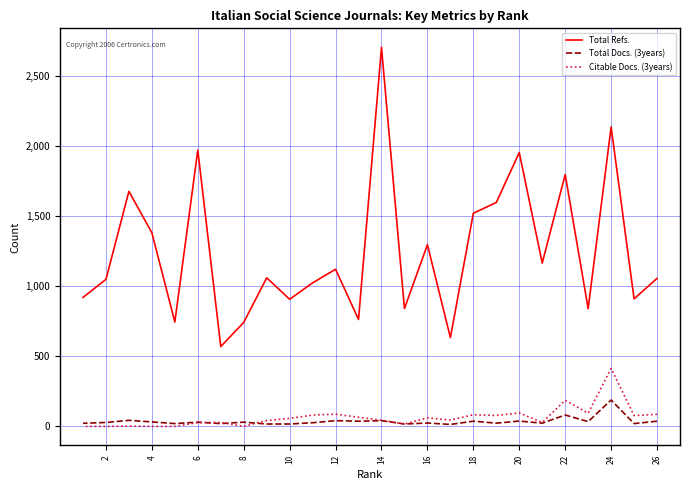

What is the maximum value for Citable Docs. (3years)?

413